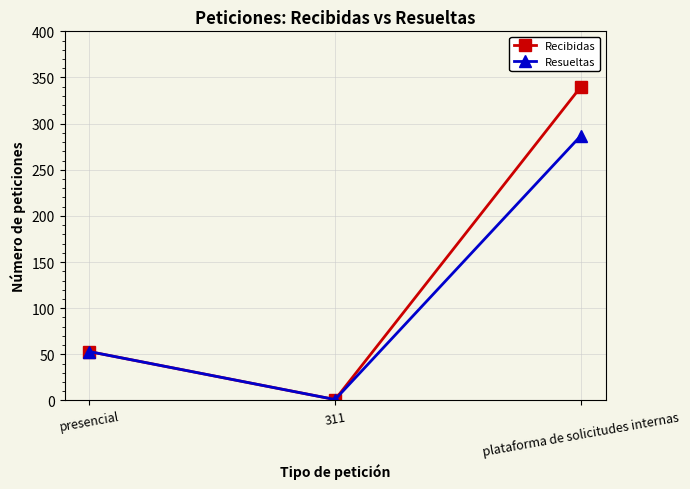

Which series changed the most between presencial and plataforma de solicitudes internas?

Recibidas